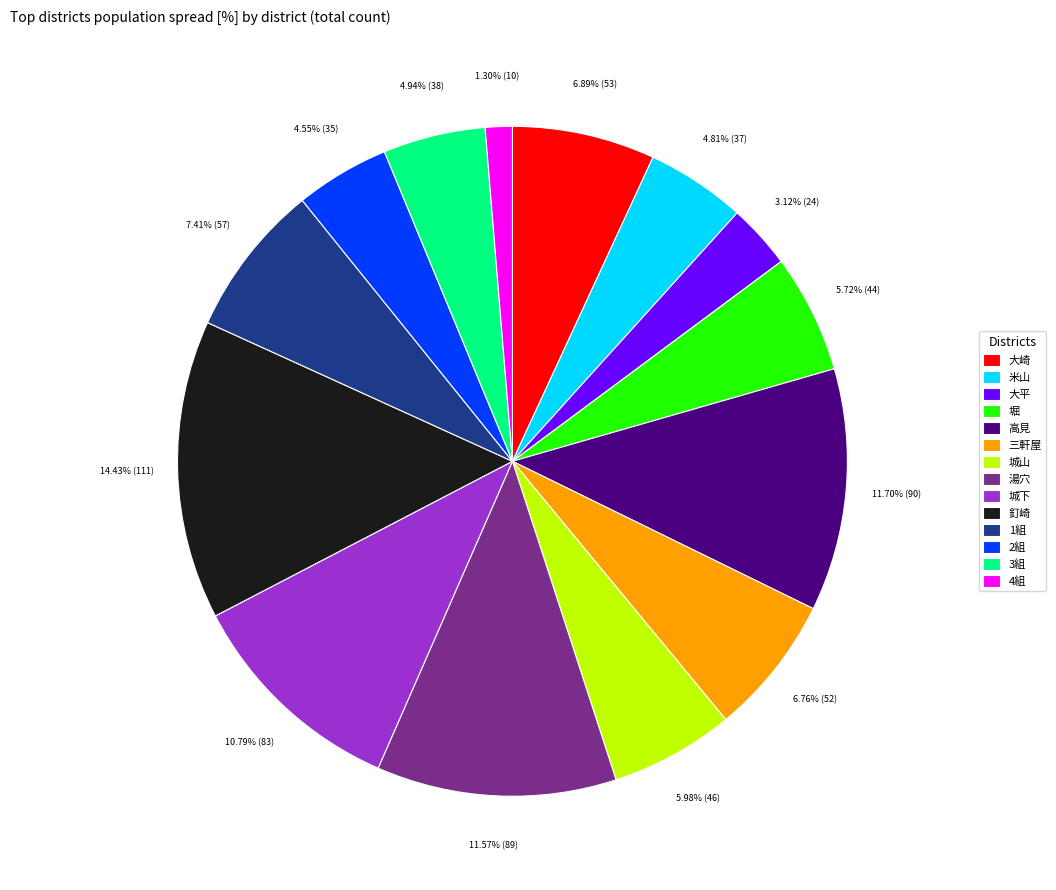

Is there any slice that represents more than half of the pie?

No